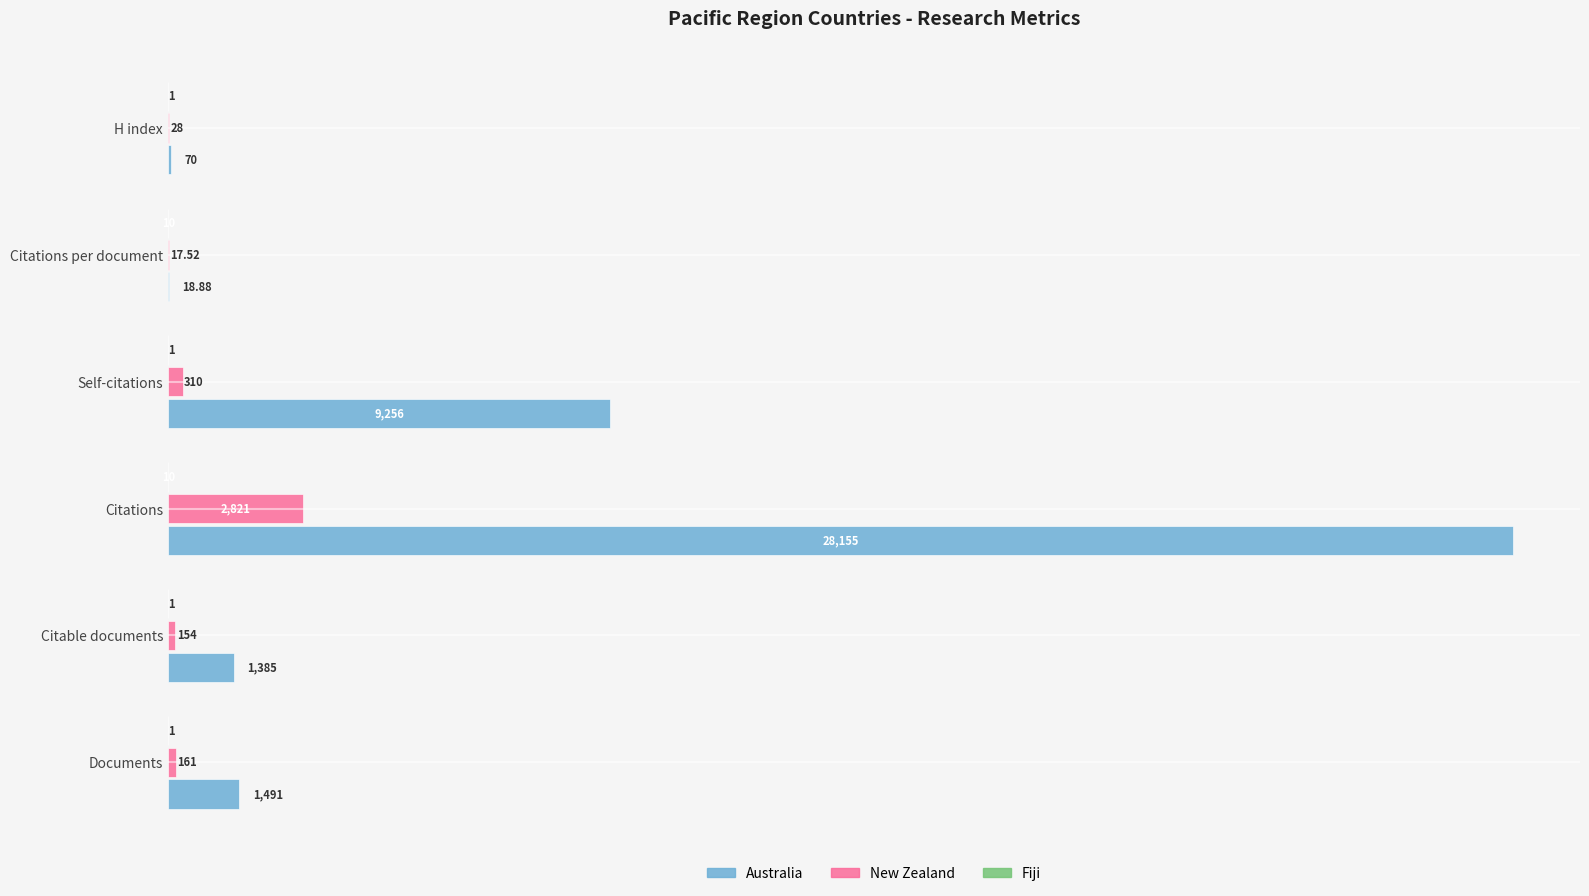

Between Citable documents and Citations per document, which series saw the biggest shift?

Australia